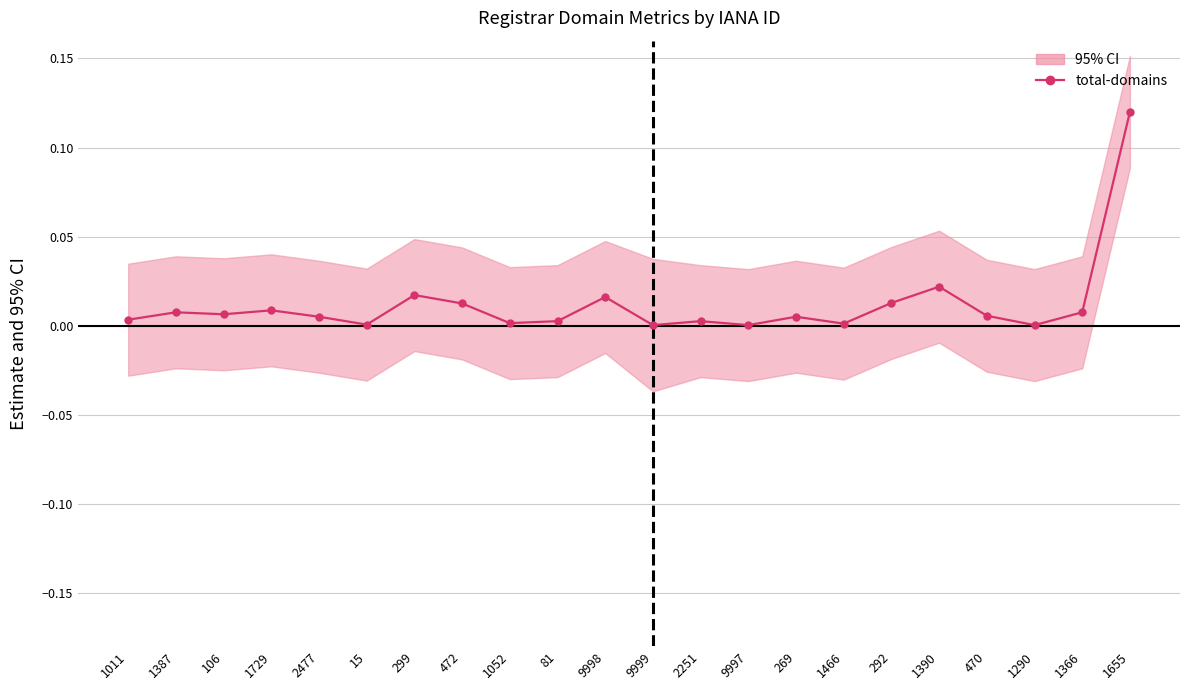

Is it true that the value at 1655 is 0.1?

True